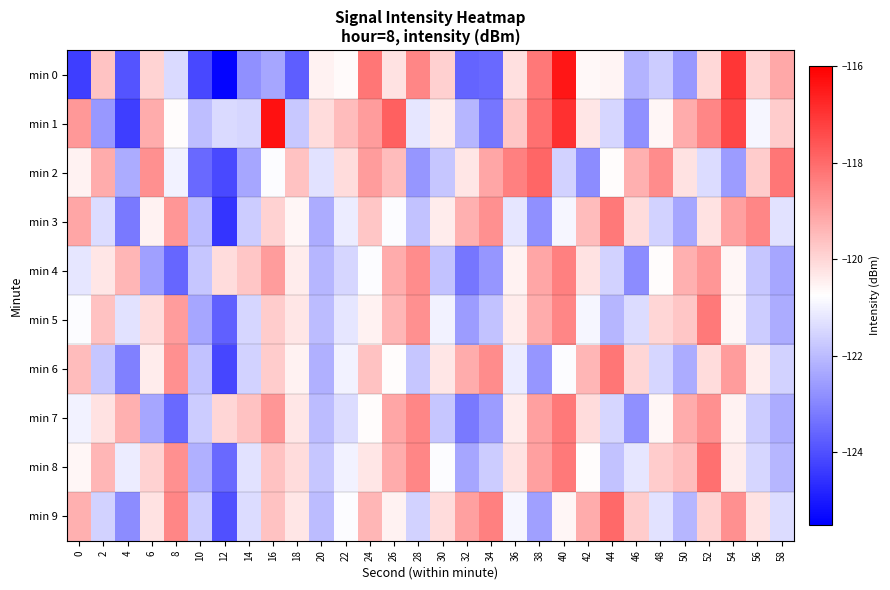

Between 50 and 22, which is larger?

22